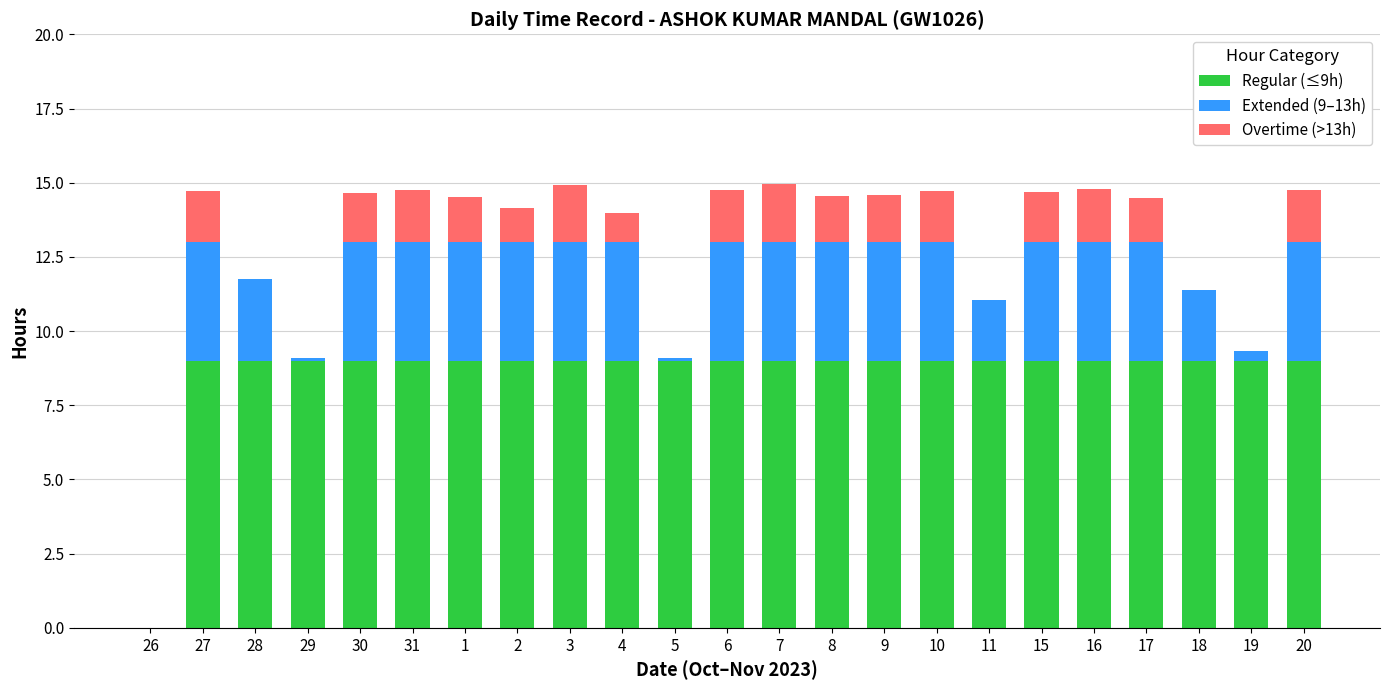

The Regular (≤9h) series shows 13.3 at 27. True or false?

False